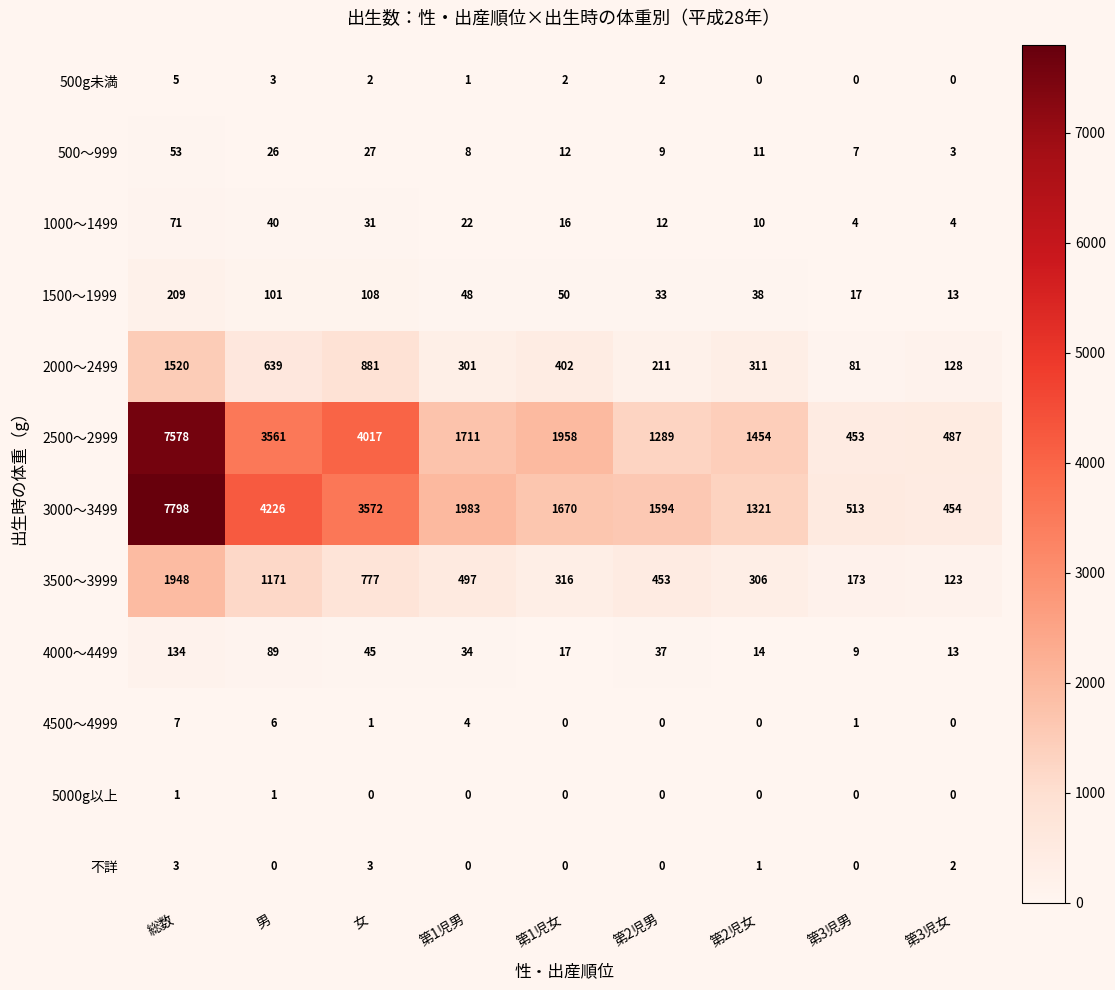

What is the highest value of the 3500～3999 series?

1948